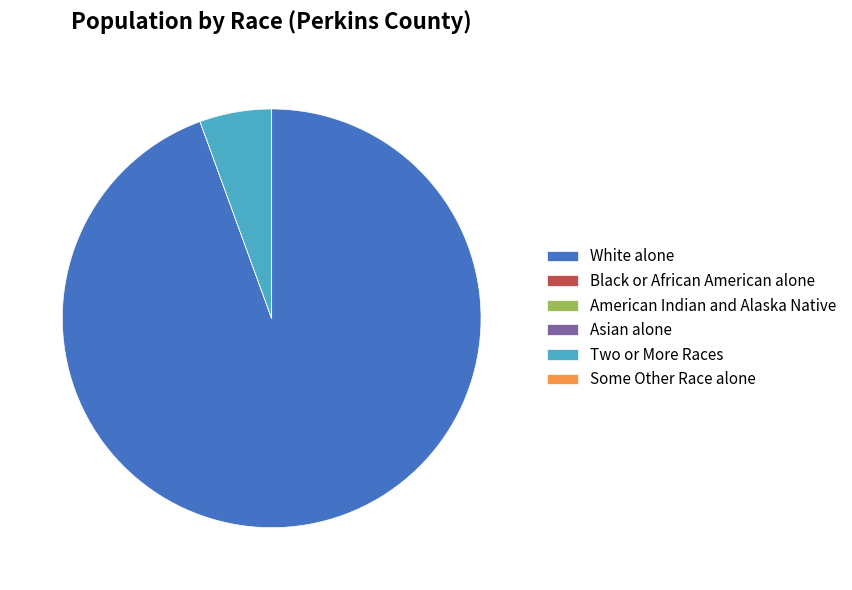

Is White alone the majority of the pie?

Yes